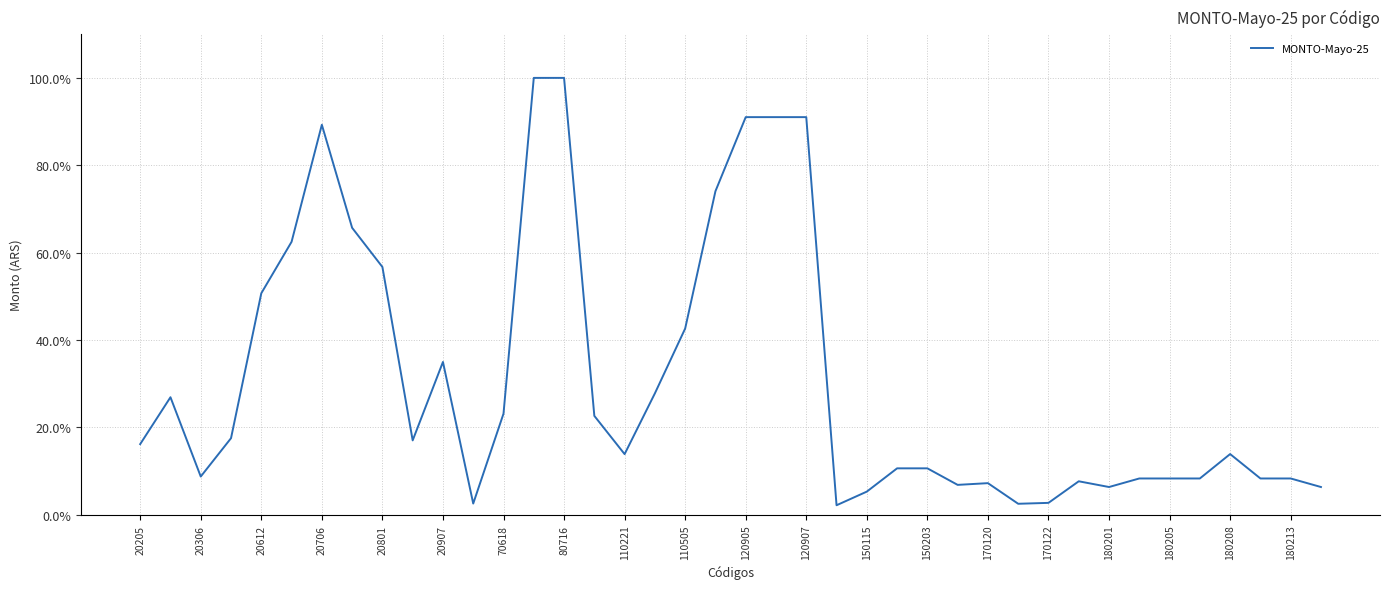

What is the maximum value shown in the chart?

100.0